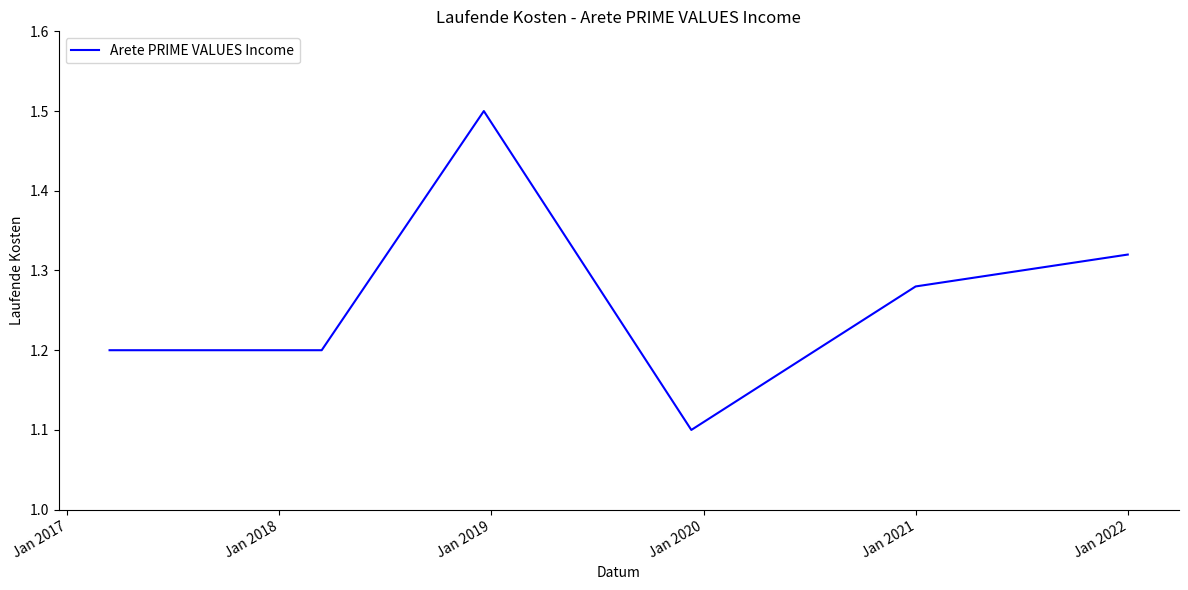

Count the values in the range 1 to 2.

6